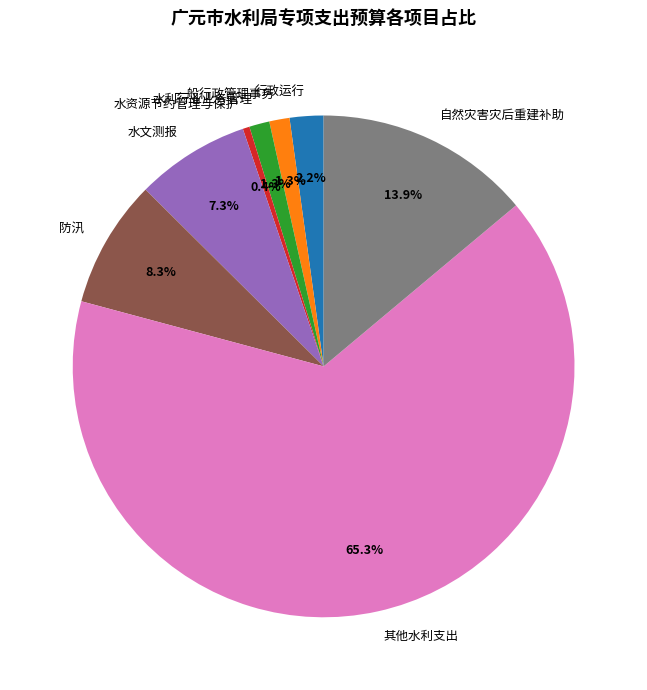

To the nearest percent, what portion does 行政运行 represent?

2%